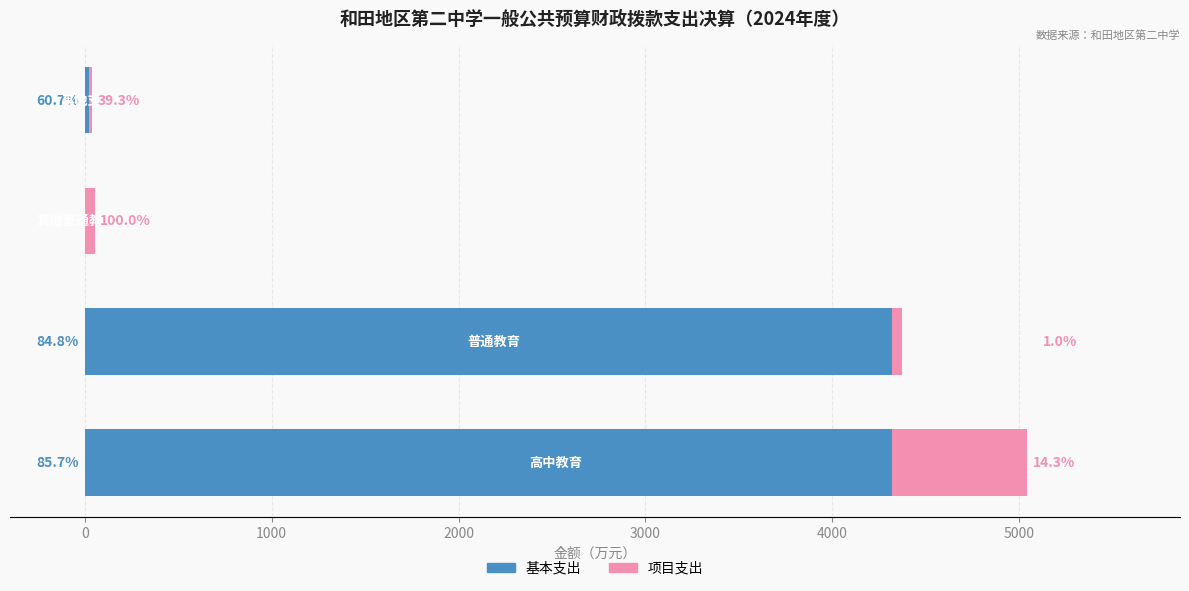

What are all the series names shown in the legend?

基本支出, 项目支出